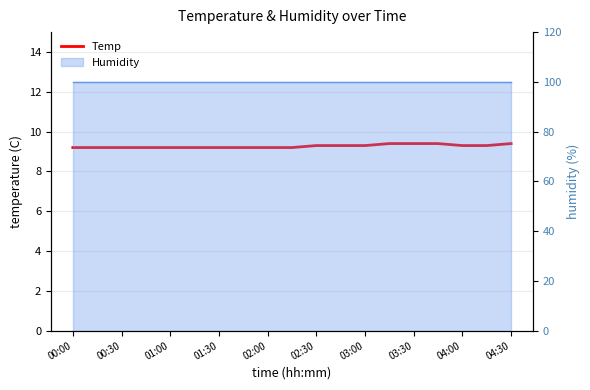

The value at 03:30 is 9.4. True or false?

True